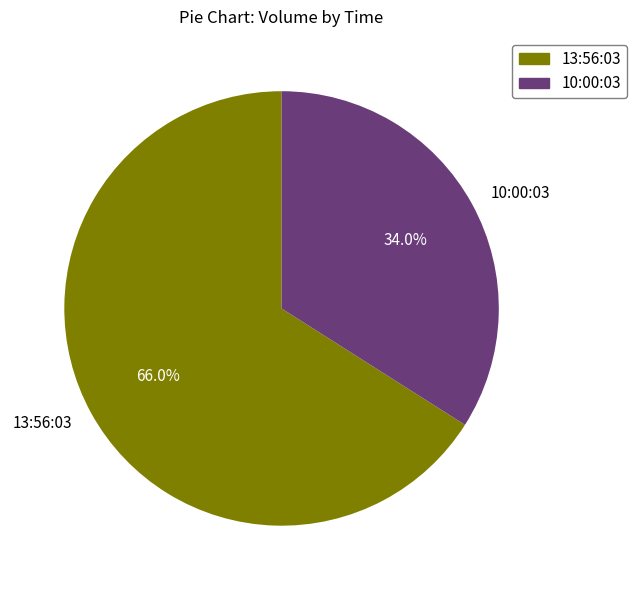

What percentage is NOT represented by 10:00:03?

66.0%